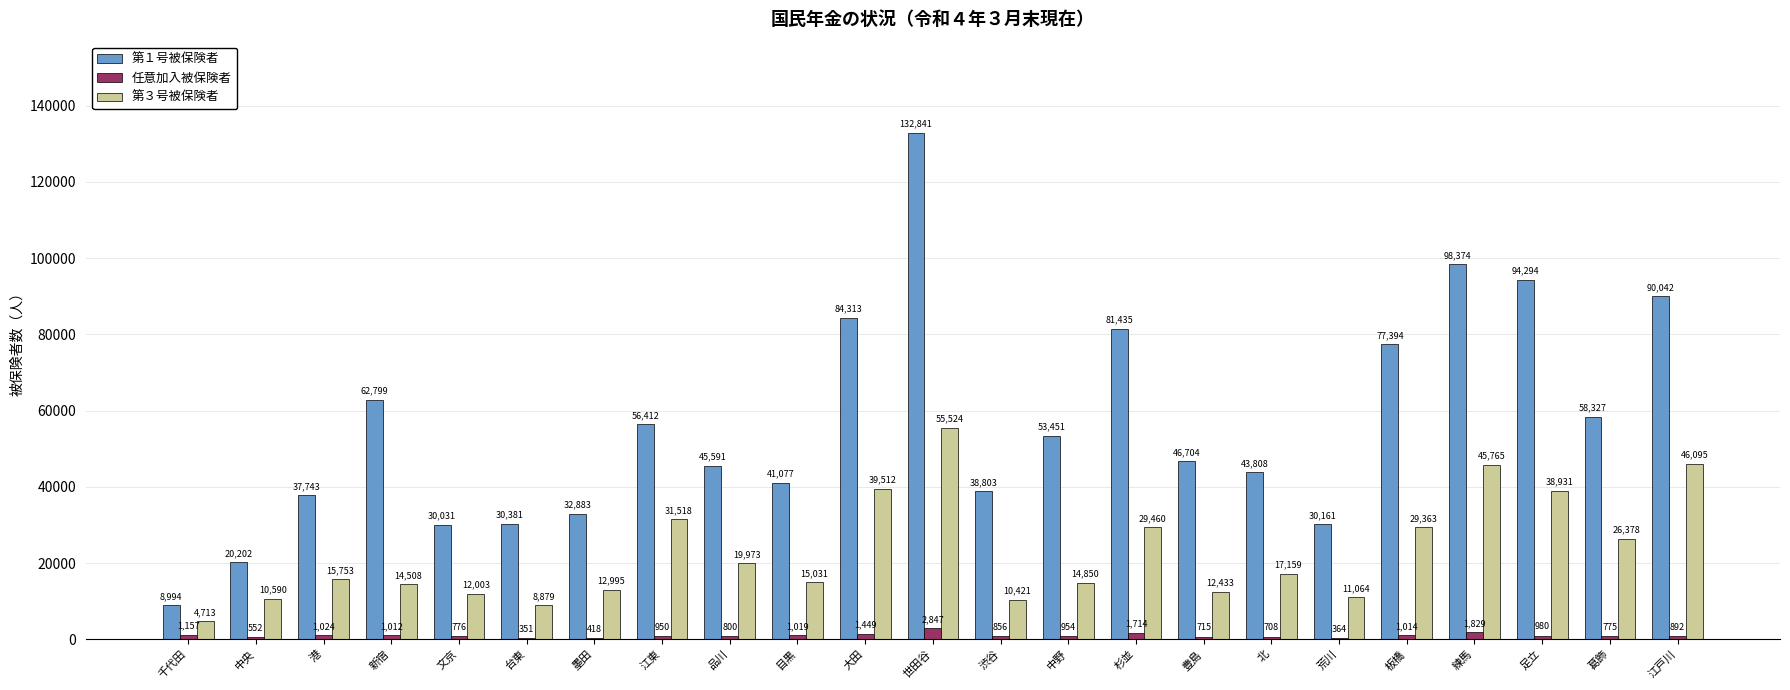

What value does the 第１号被保険者 series have at 新宿?

62799